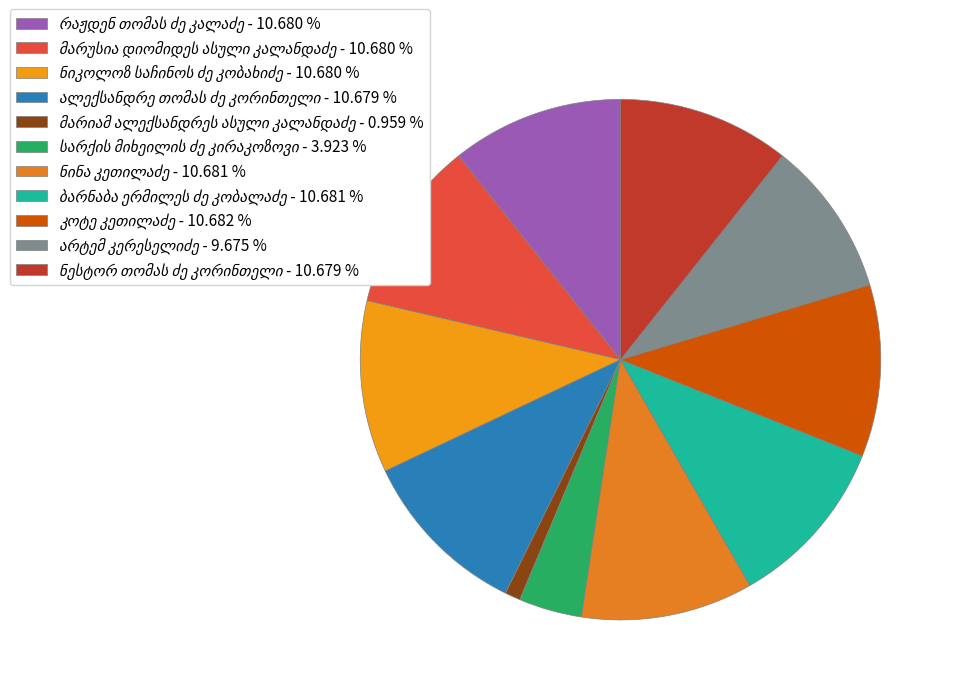

Is the sum of ალექსანდრე თომას ძე კორინთელი and სარქის მიხეილის ძე კირაკოზოვი greater than half?

No